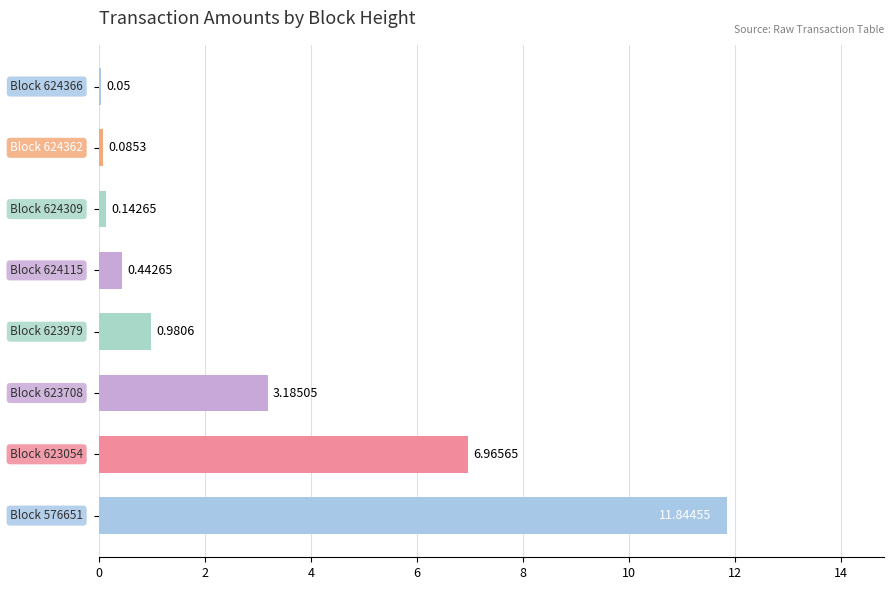

How many distinct data groups are displayed?

1